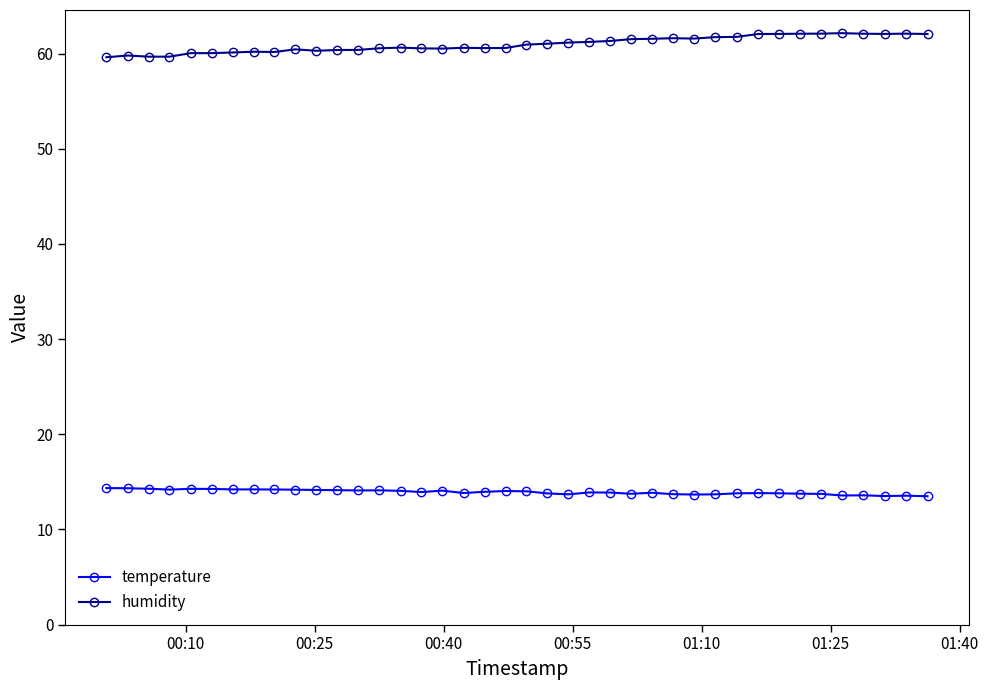

List the series in order of their overall mean, lowest first.

temperature, humidity